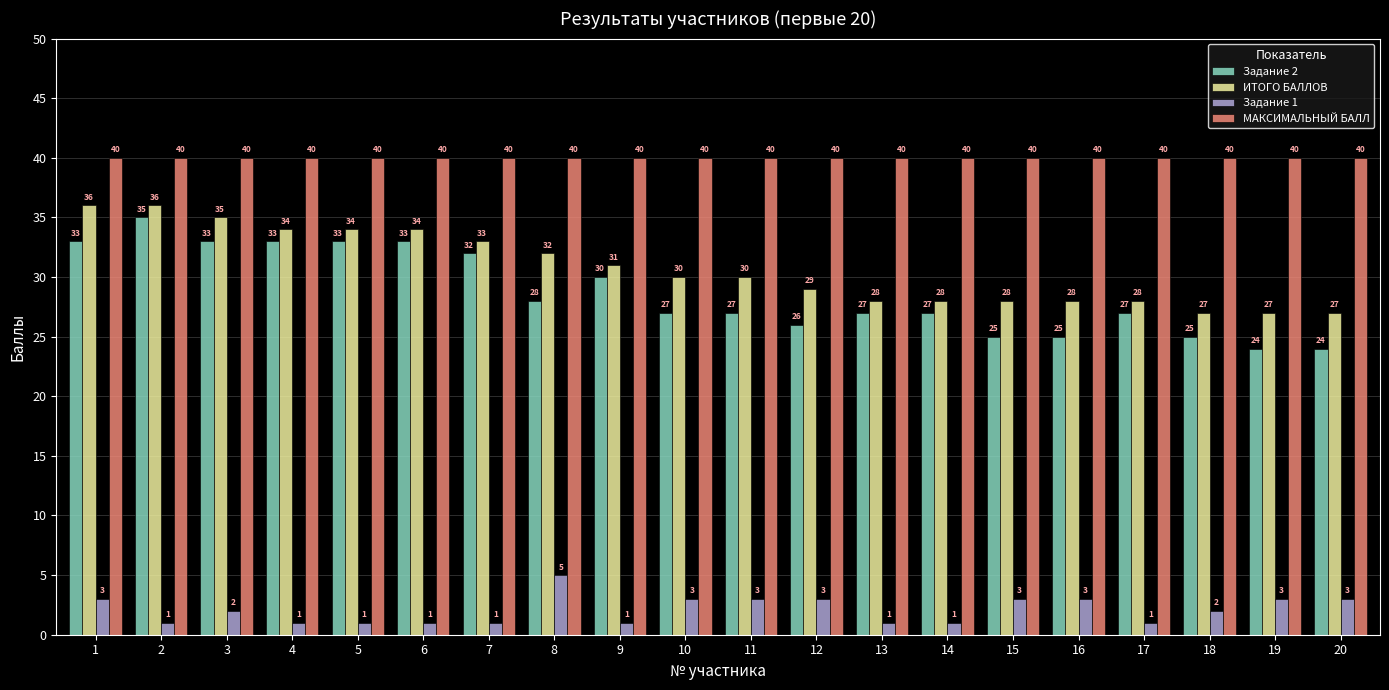

What is the total value across all series at 3?

110